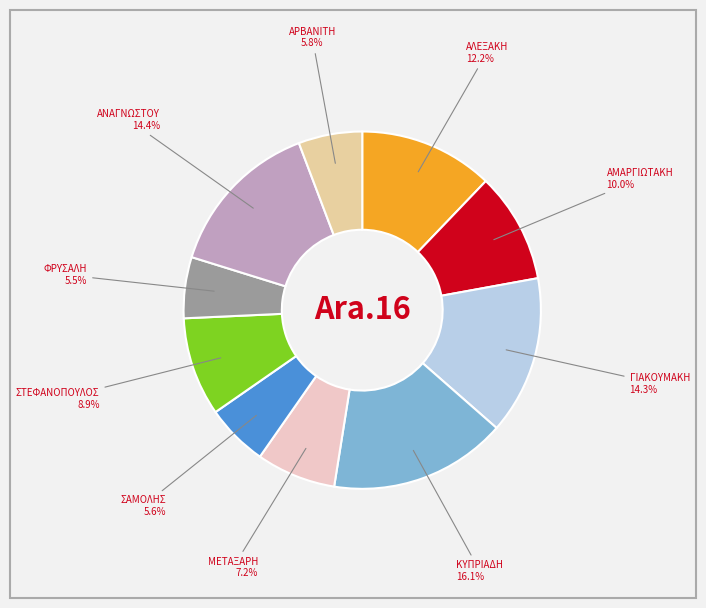

Count the number of slices in the pie.

10